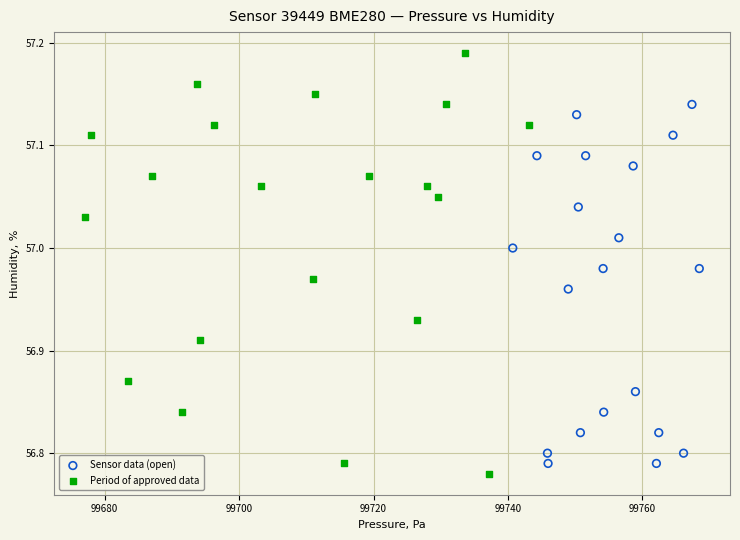

What are all the series names shown in the legend?

Sensor data (open), Period of approved data